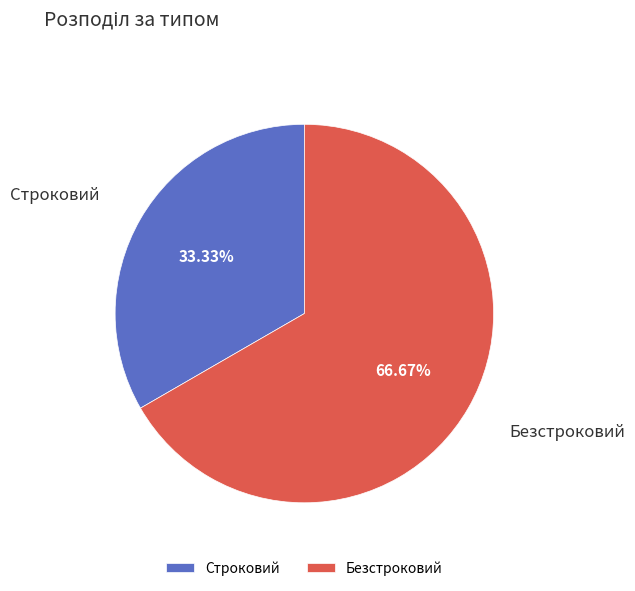

What percentage is the Строковий slice, to the nearest percent?

33%